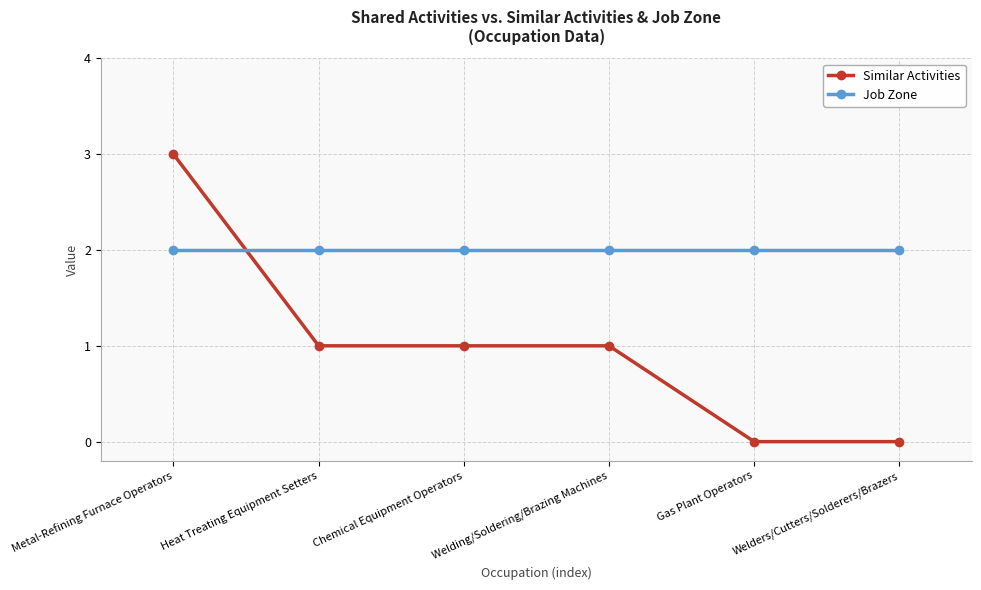

What is the value of the Job Zone point at the 2nd from the left?

2